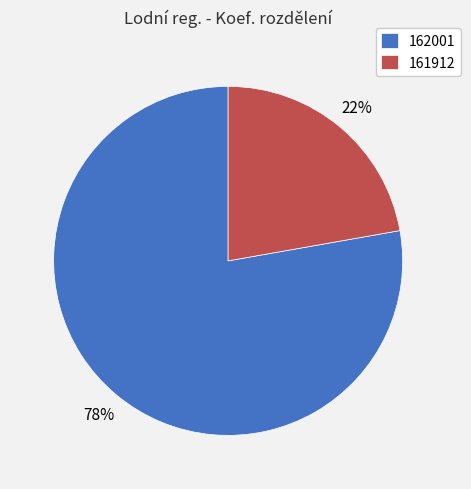

Which has a higher value, 162001 or 161912?

162001